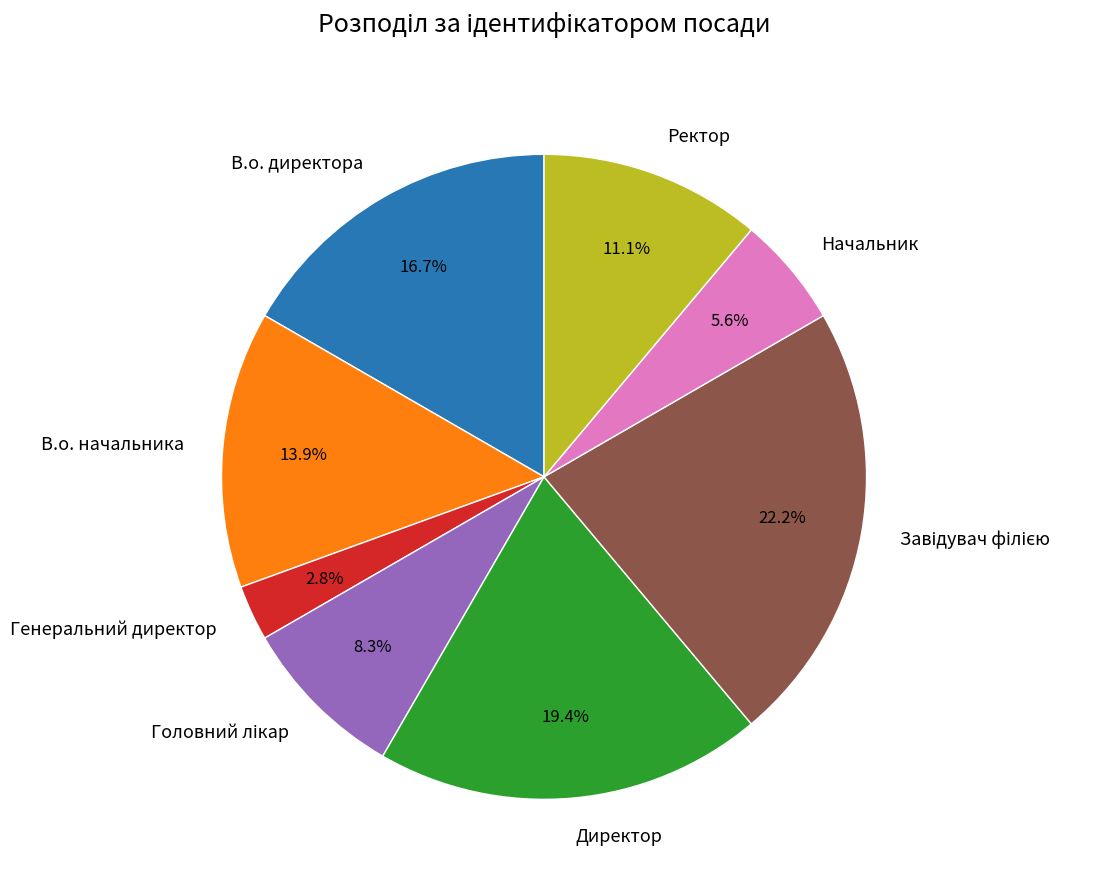

What portion of the pie excludes Директор?

80.6%